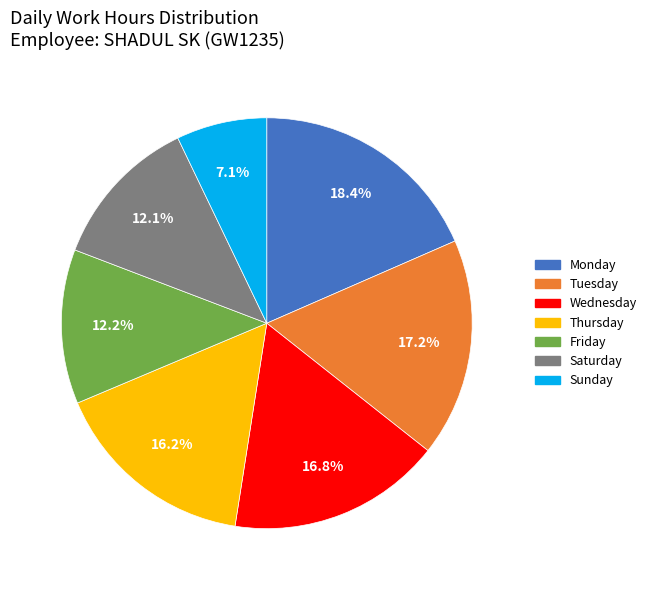

Is there any slice that represents more than half of the pie?

No